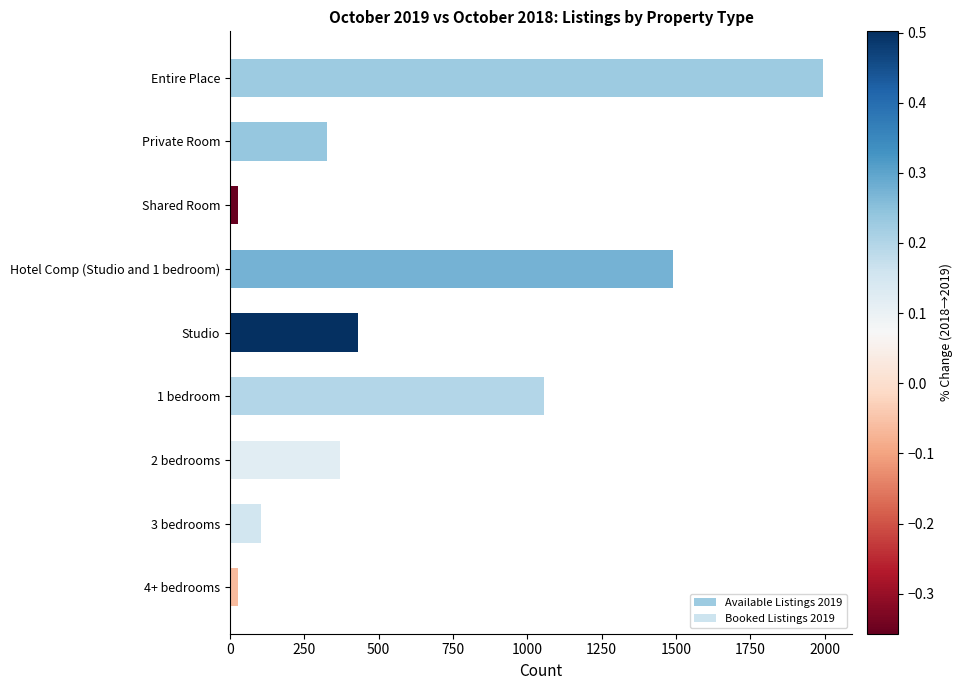

What is the sum of all Booked Listings 2019 values?

4781